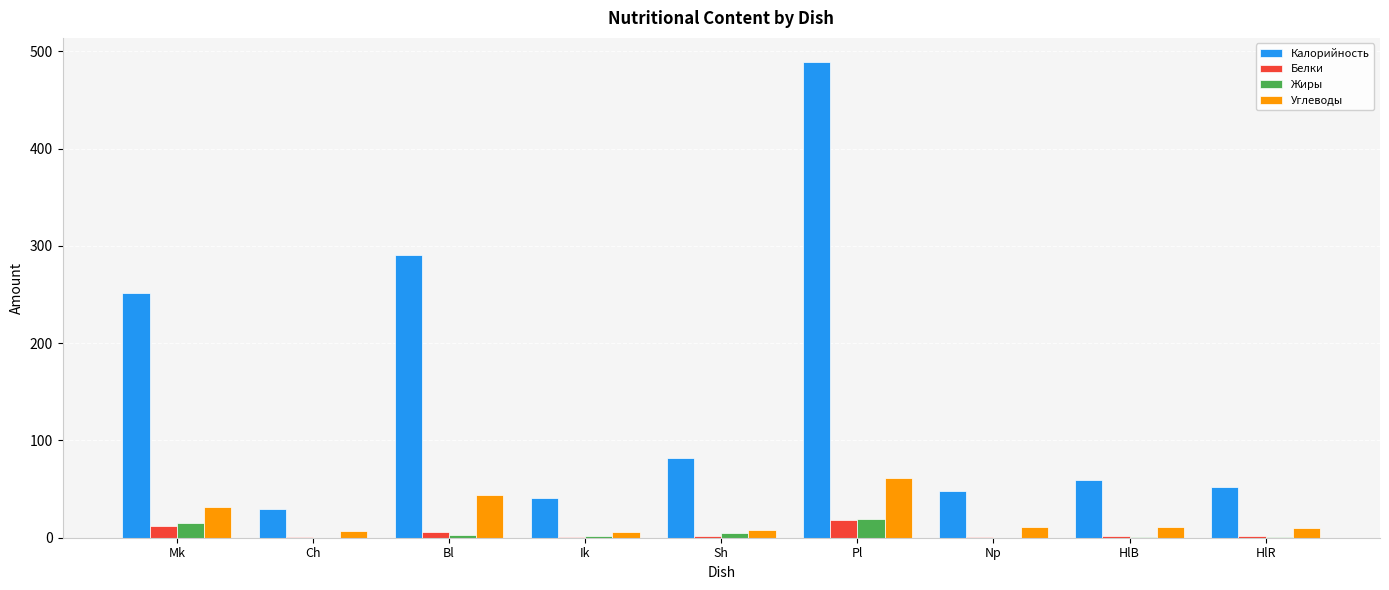

The value of Жиры at Pl is 19.4. True or false?

True